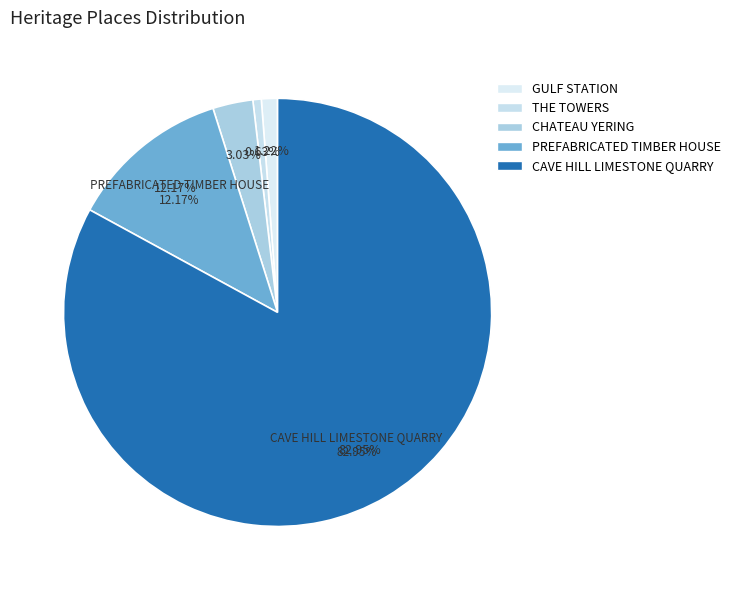

Is it true that THE TOWERS is 11% of the pie?

False